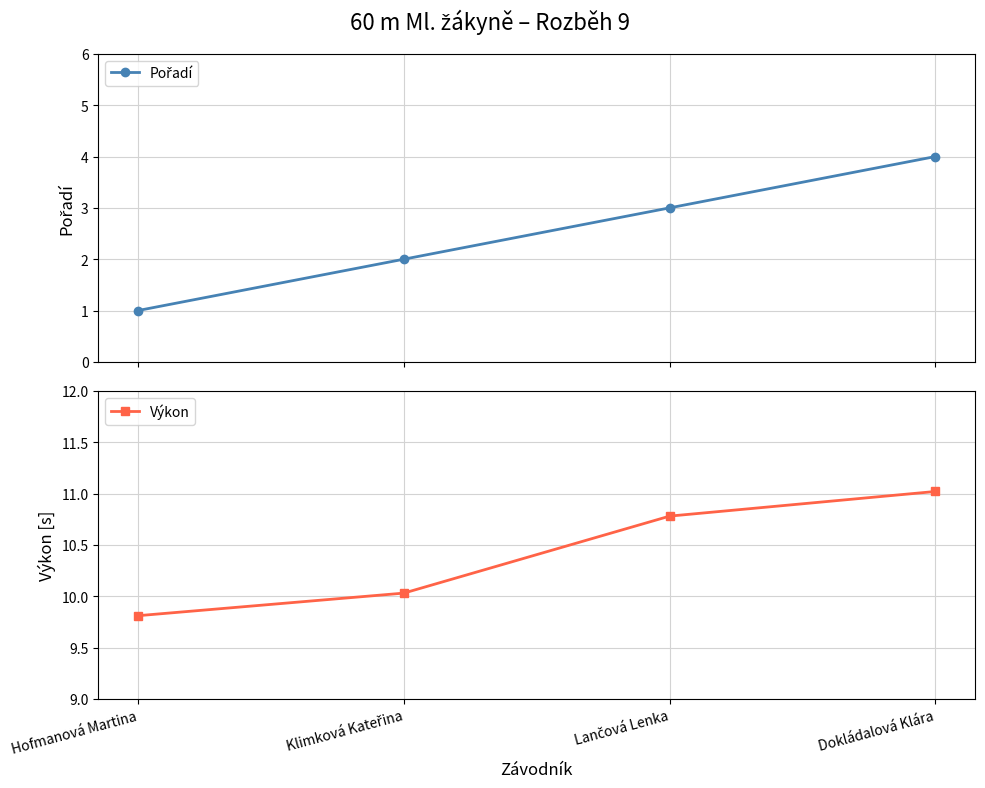

What is the label of the 1st point from the right?

Dokládalová Klára